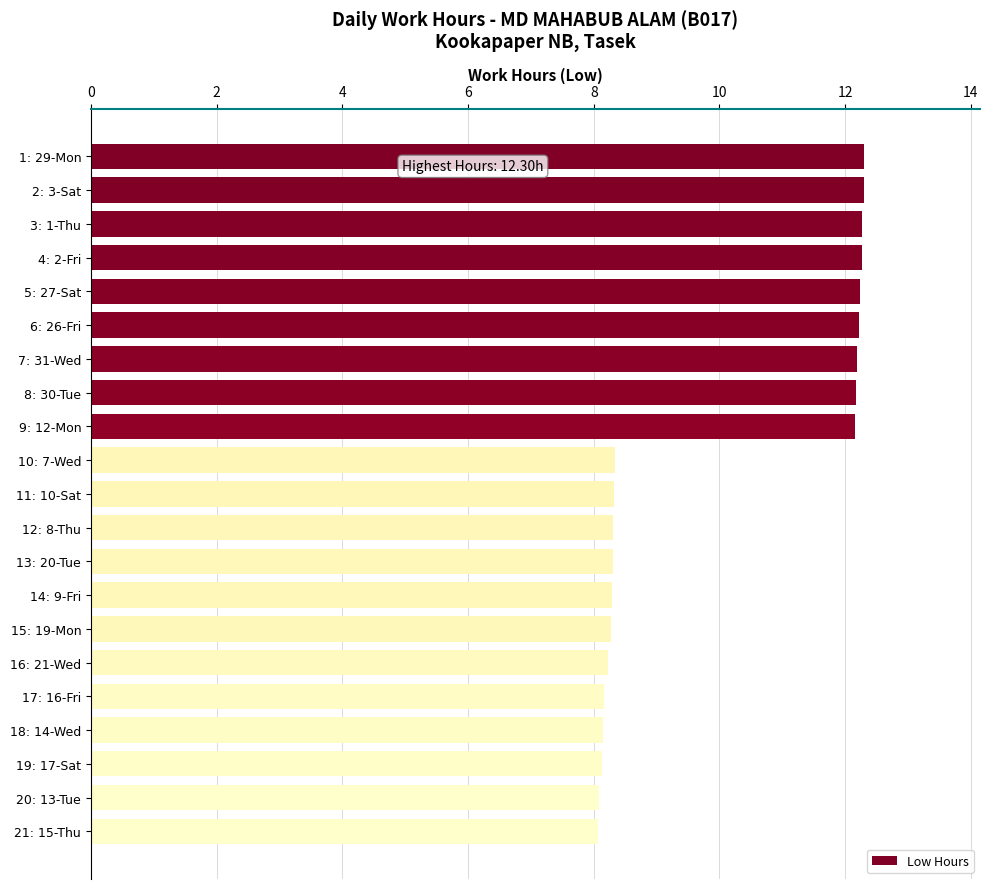

What is the greatest value displayed?

12.3